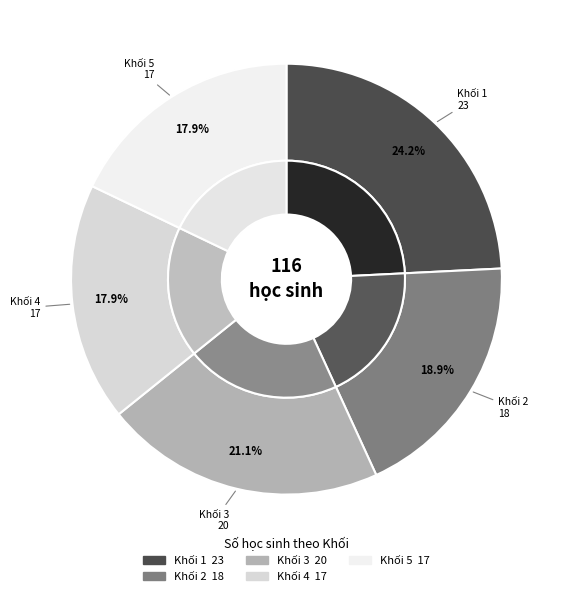

What percentage is NOT represented by Khối 1?

75.8%